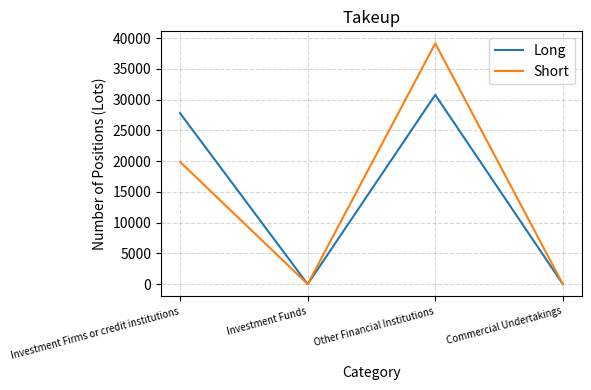

Is the value of Long at Other Financial Institutions greater than the value of Short at Investment Firms or credit institutions?

Yes